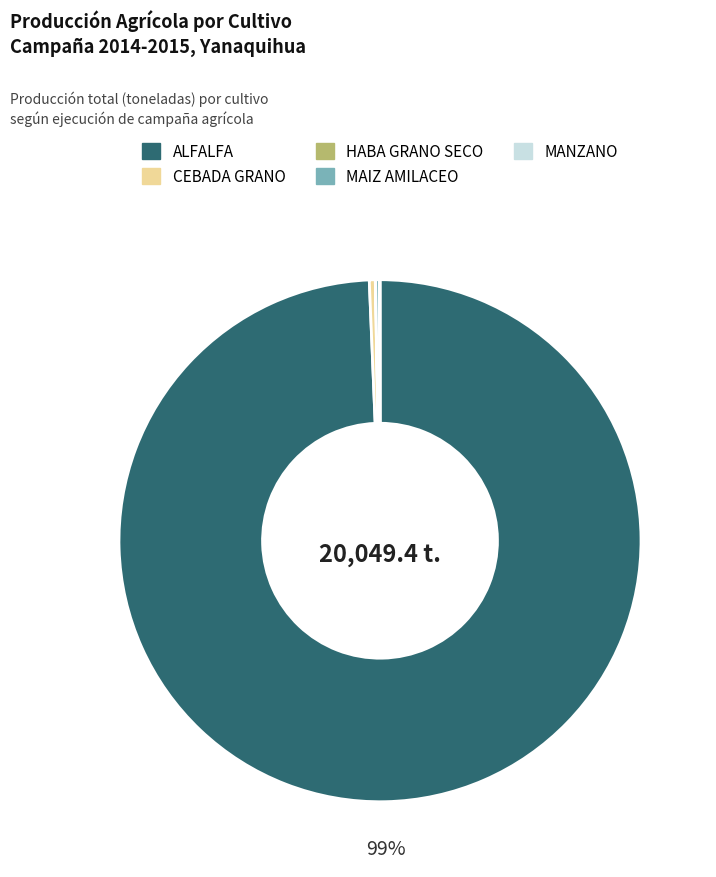

The CEBADA GRANO slice represents 9% of the pie. True or false?

False